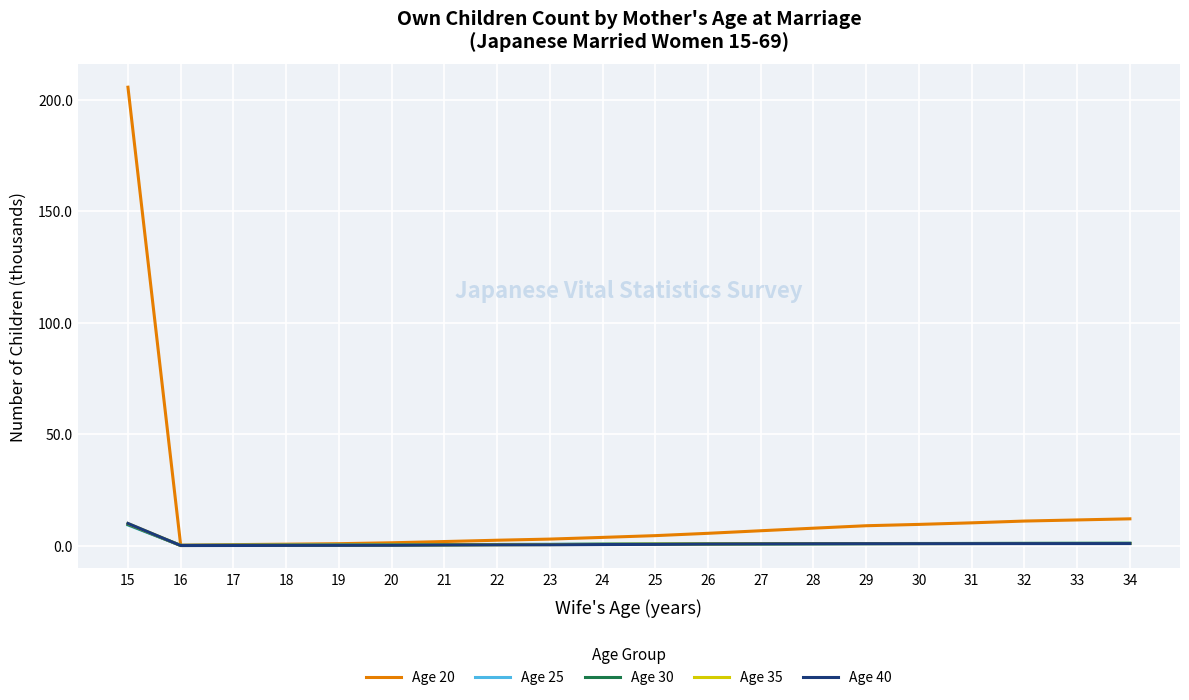

The Age 40 series shows 0.3 at 22. True or false?

True